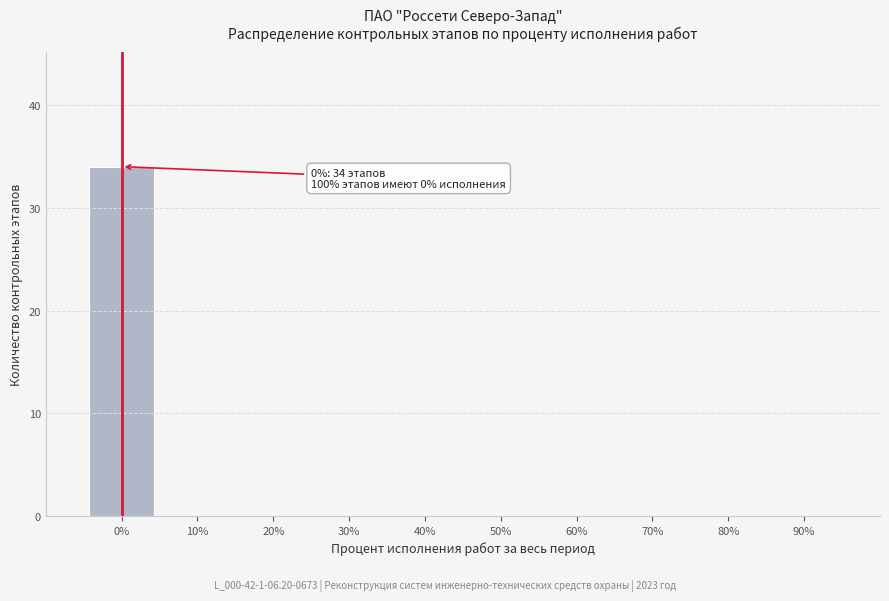

Reading left to right, what are all the values shown in this chart?

0%=34	10%=0	20%=0	30%=0	40%=0	50%=0	60%=0	70%=0	80%=0	90%=0